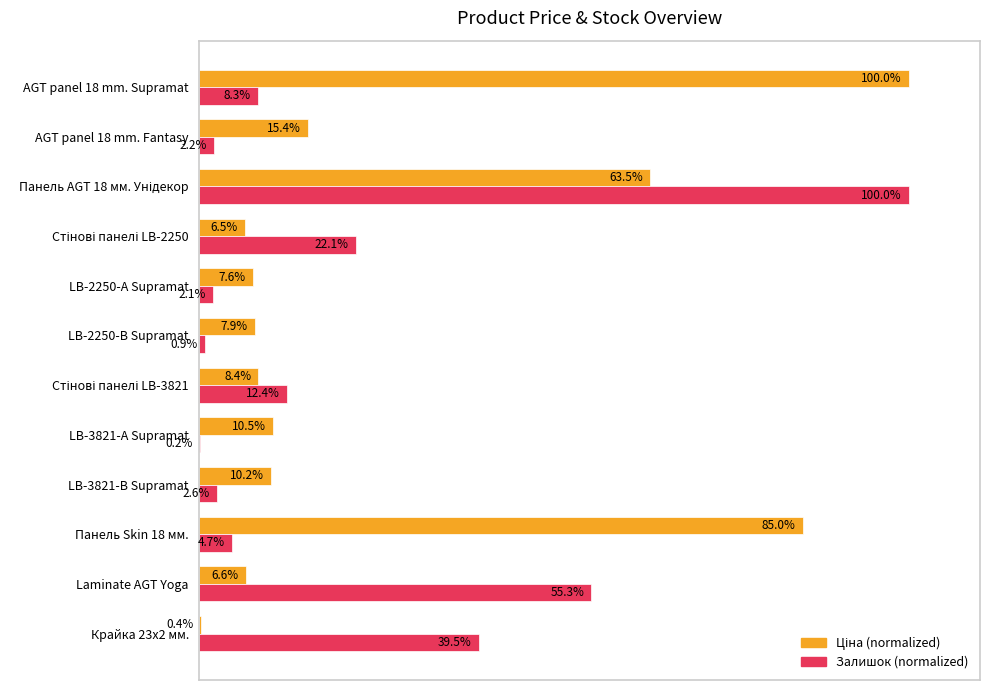

How many bars are there in each group?

2